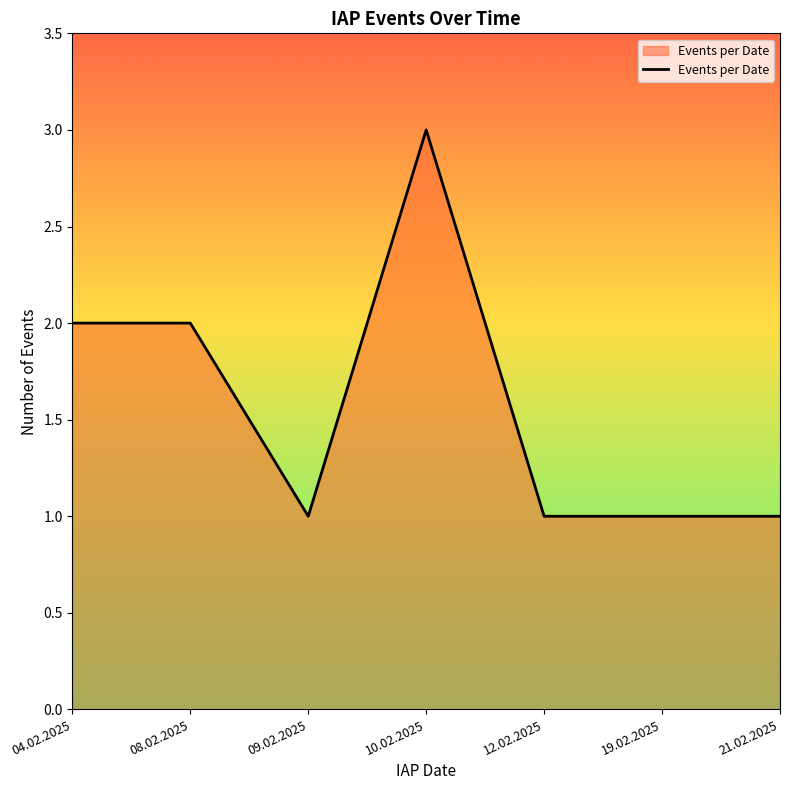

How many lines are shown in the chart?

1